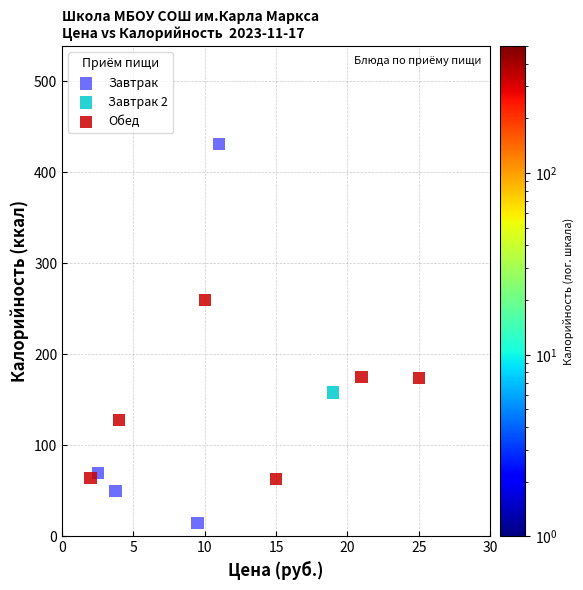

Which series reaches the minimum Y coordinate?

Завтрак